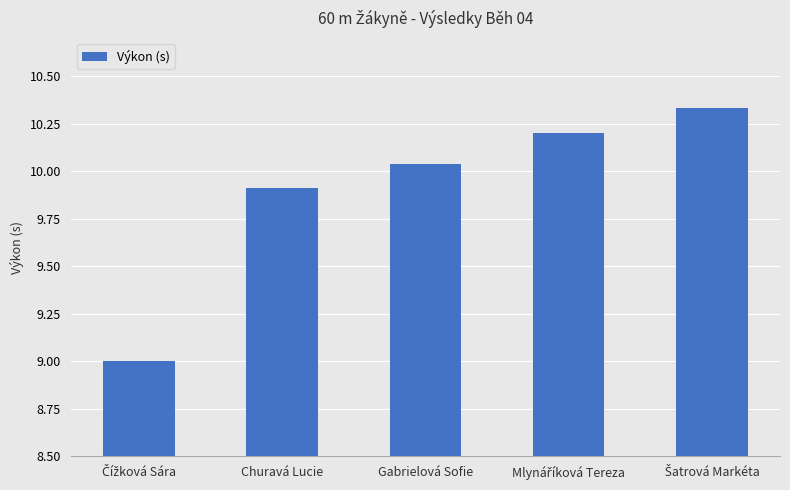

What is the difference between the maximum and minimum values?

1.3